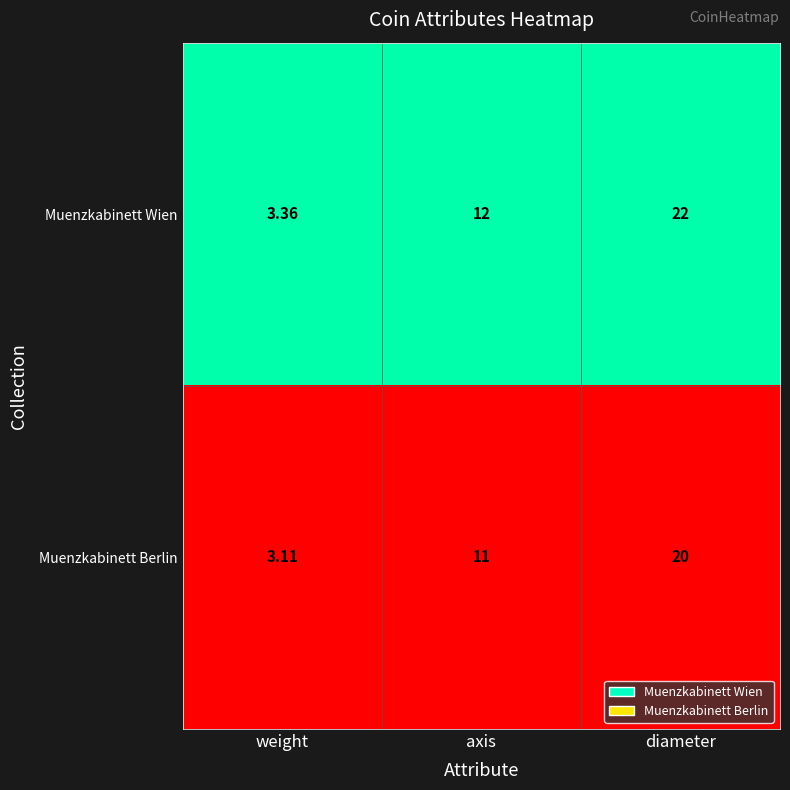

Between axis and diameter, which series saw the biggest shift?

Muenzkabinett Wien